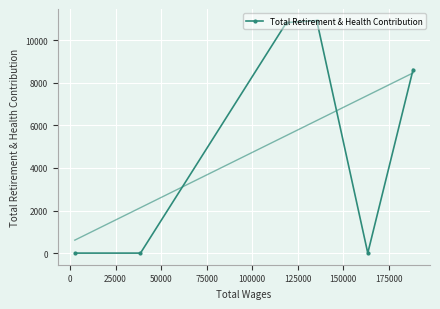

What is the highest value of the Total Retirement & Health Contribution series?

10923